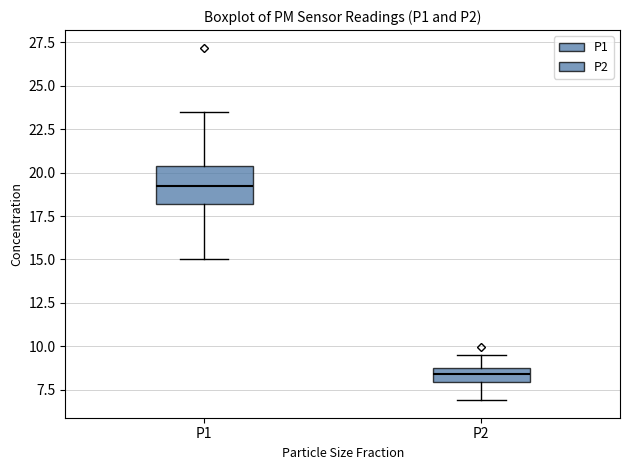

Which box is the tallest, from its lower edge to its upper edge?

P1